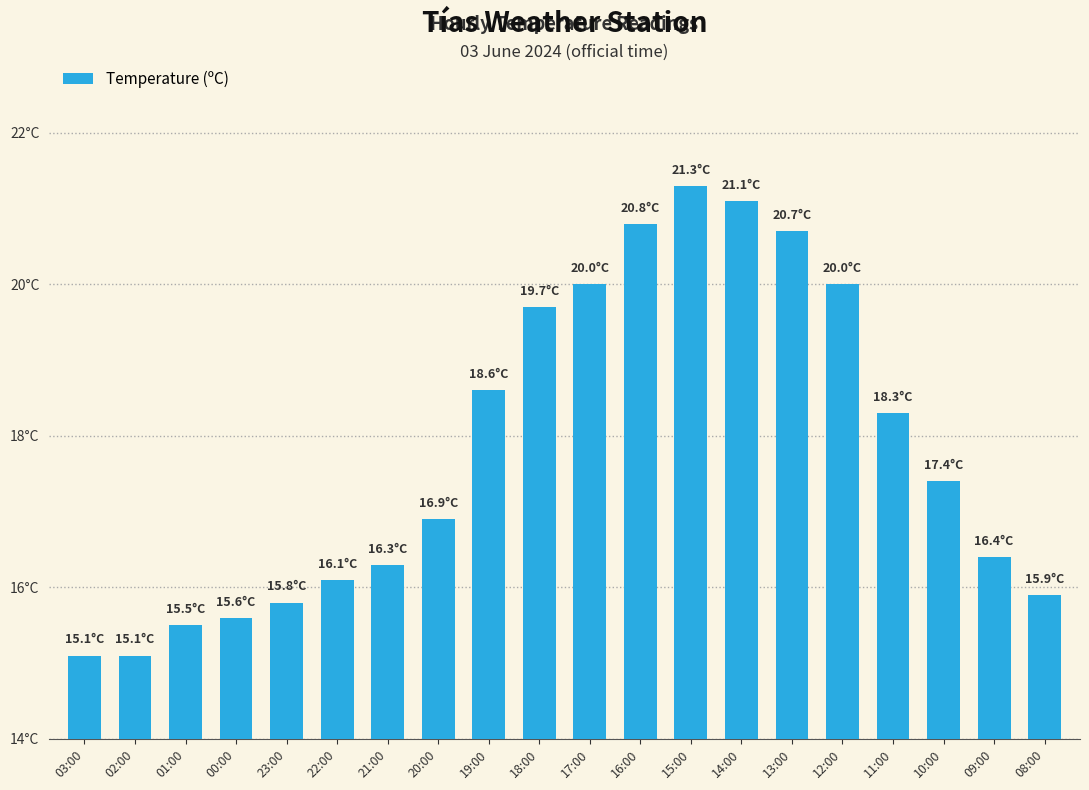

What position from the left is 03:00?

1